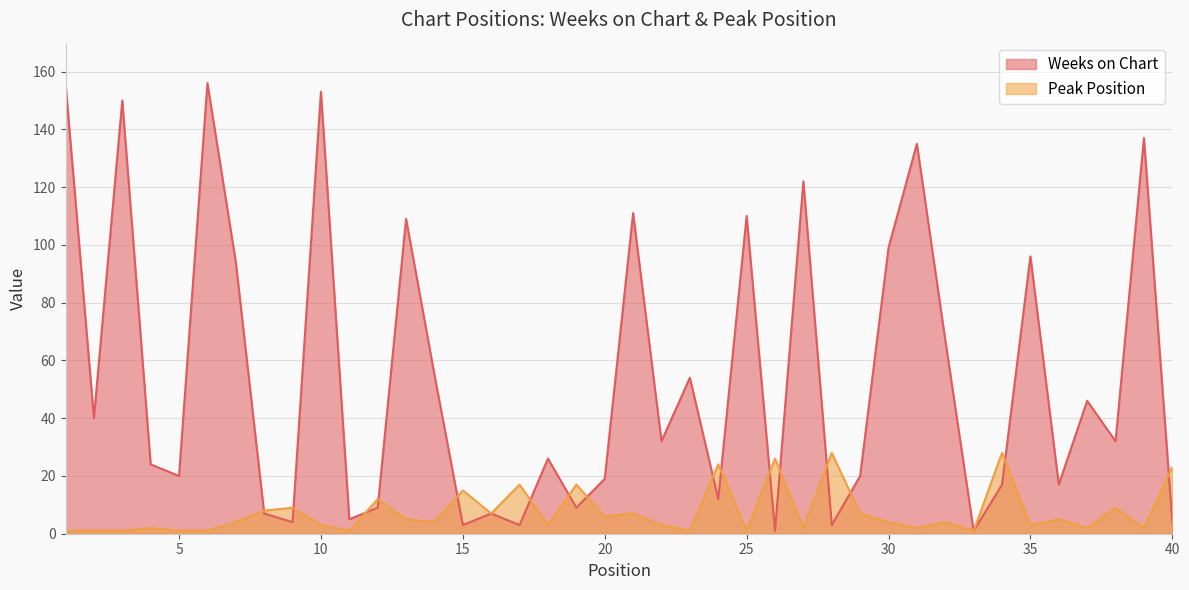

How many data points does each series have?

40